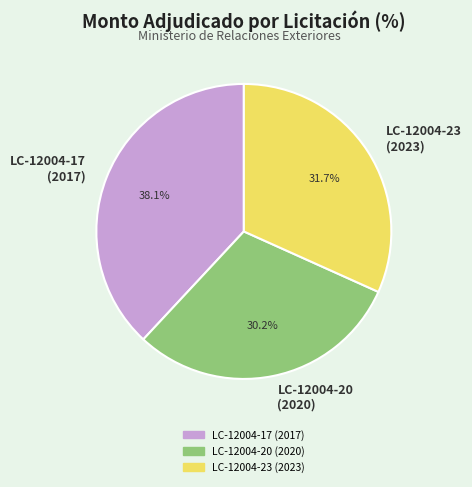

Which has a higher value, LC-12004-17 (2017) or LC-12004-20 (2020)?

LC-12004-17 (2017)